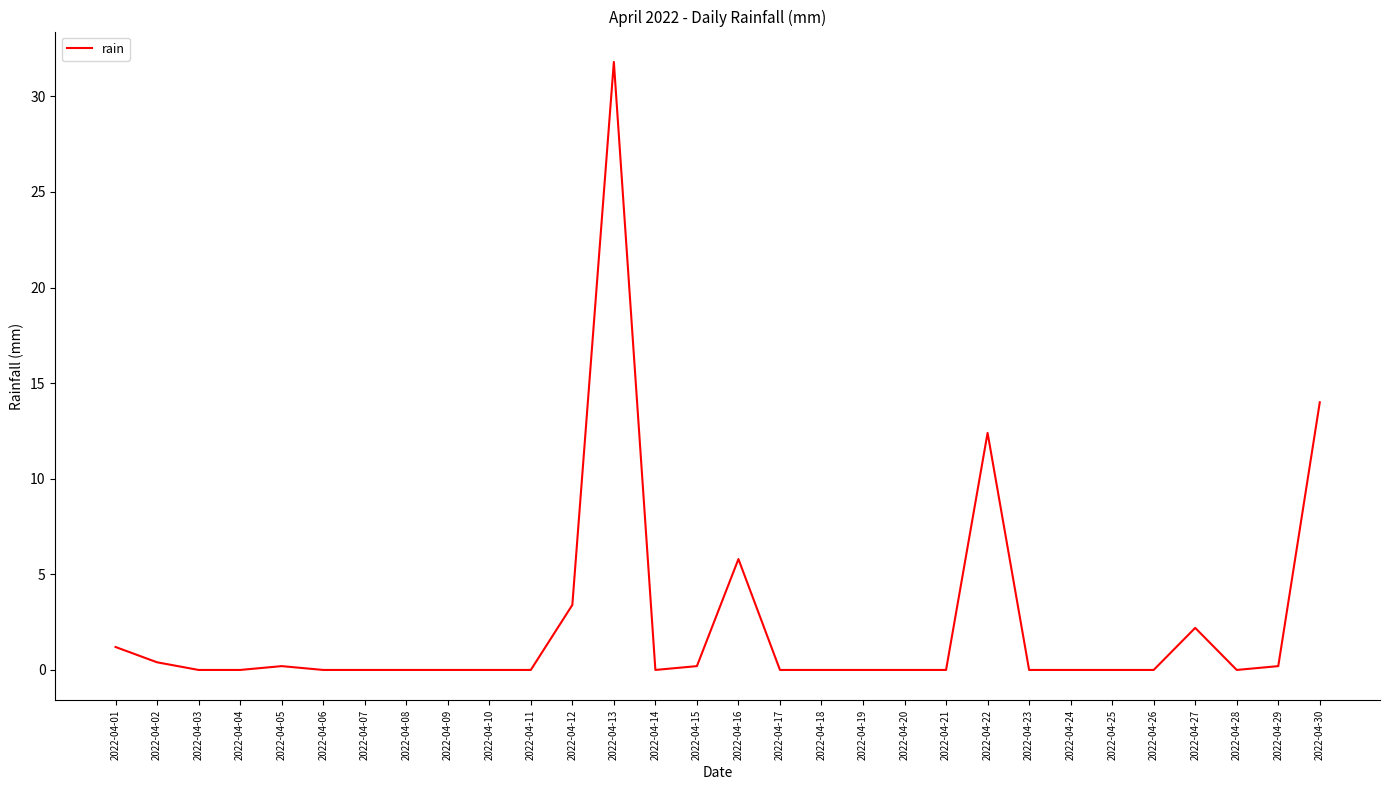

The value at 2022-04-27 is 3.3. True or false?

False